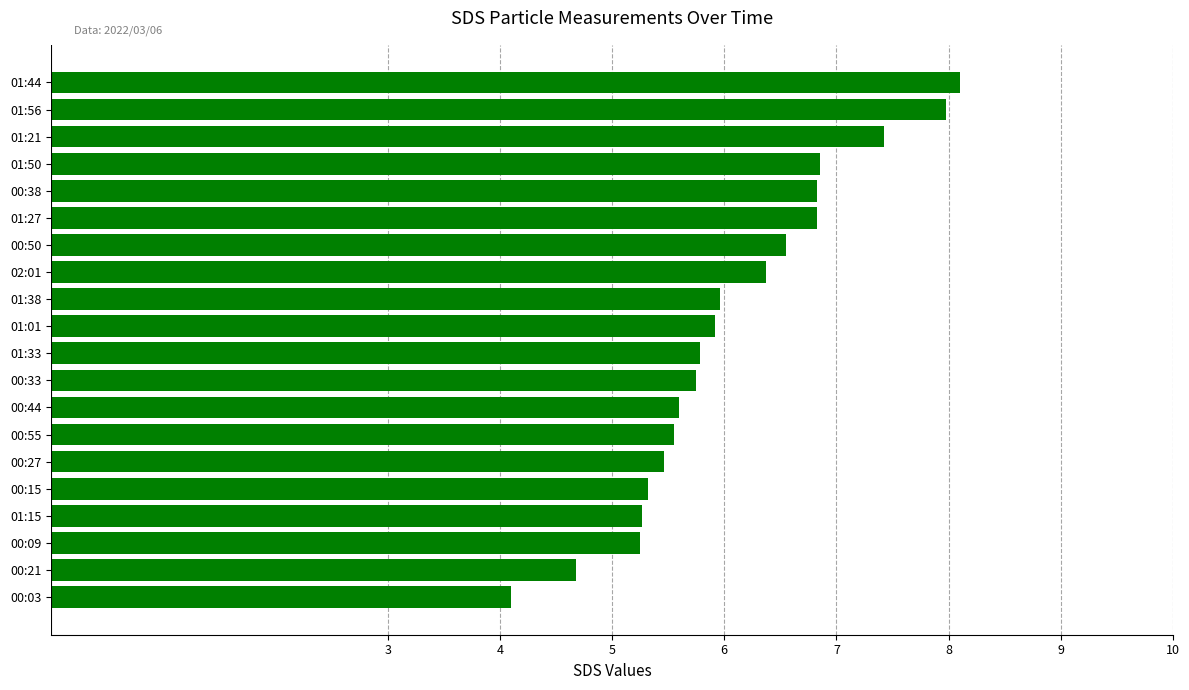

What is the maximum value shown in the chart?

8.1